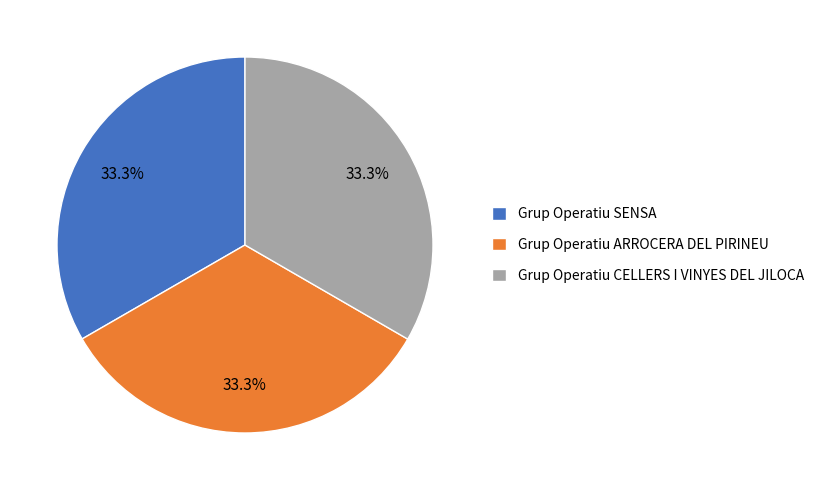

How many slices are in this pie chart?

3